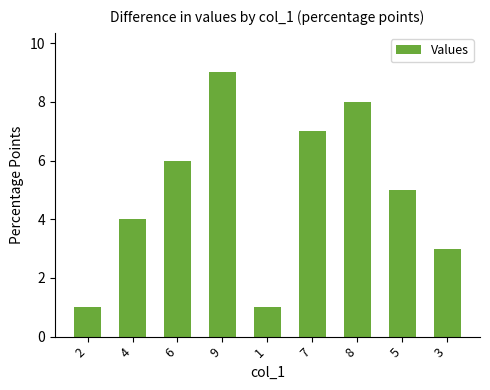

Which has a higher value, 7 or 3?

7